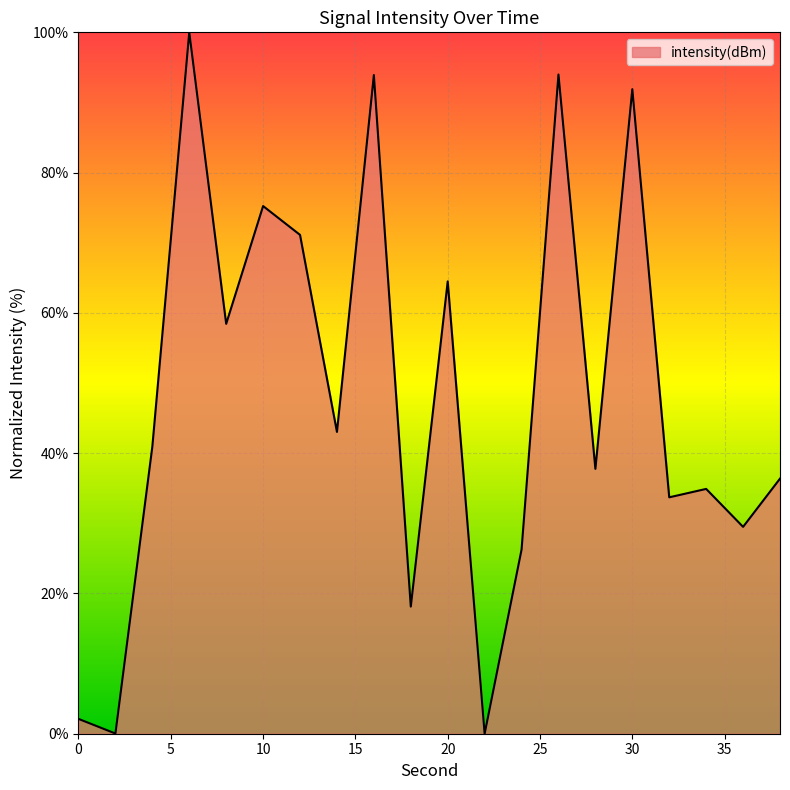

What is the difference between the maximum and minimum values?

100.0